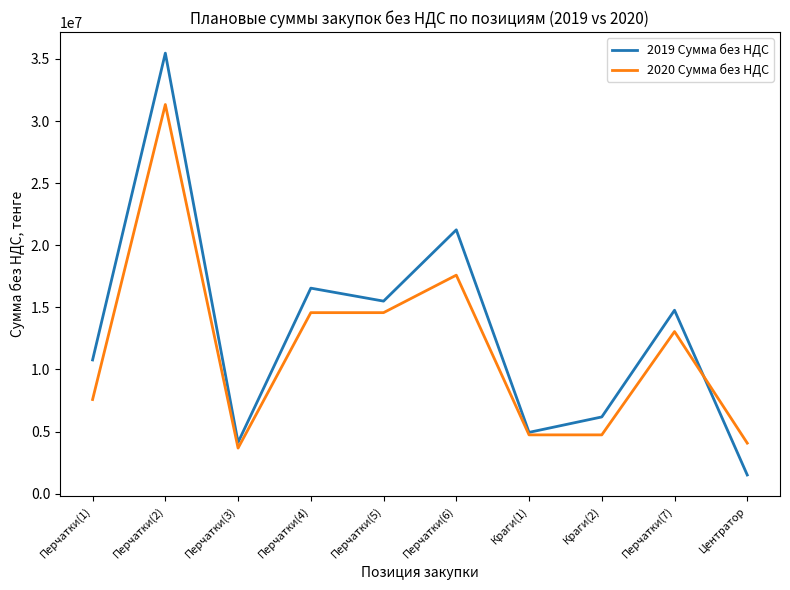

What is the difference between the second highest and minimum values in the 2020 Сумма без НДС series?

13924785.5